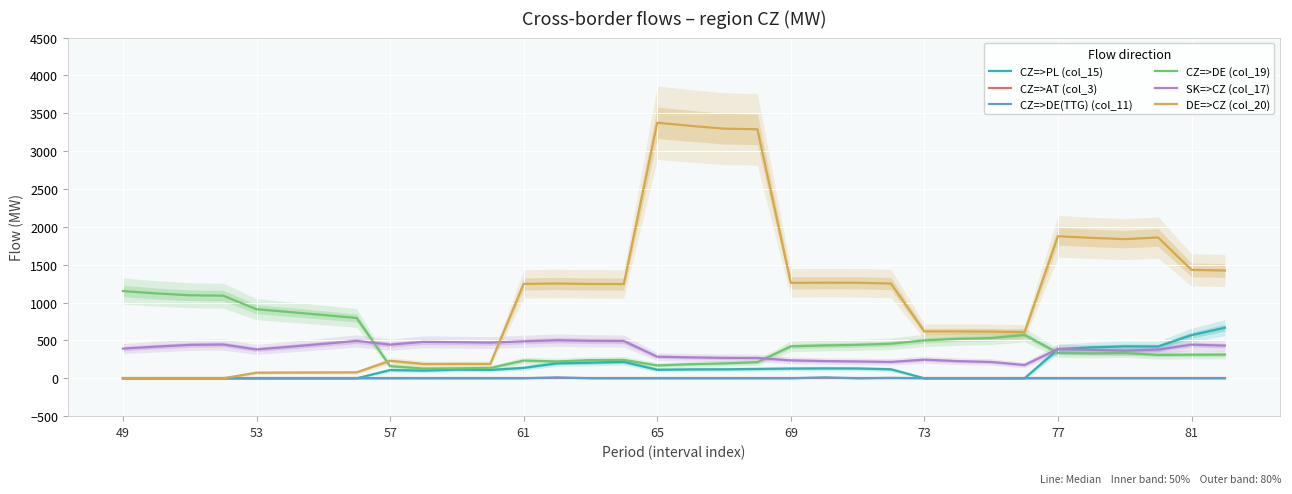

Which series has the widest spread of values?

DE=>CZ (col_20)